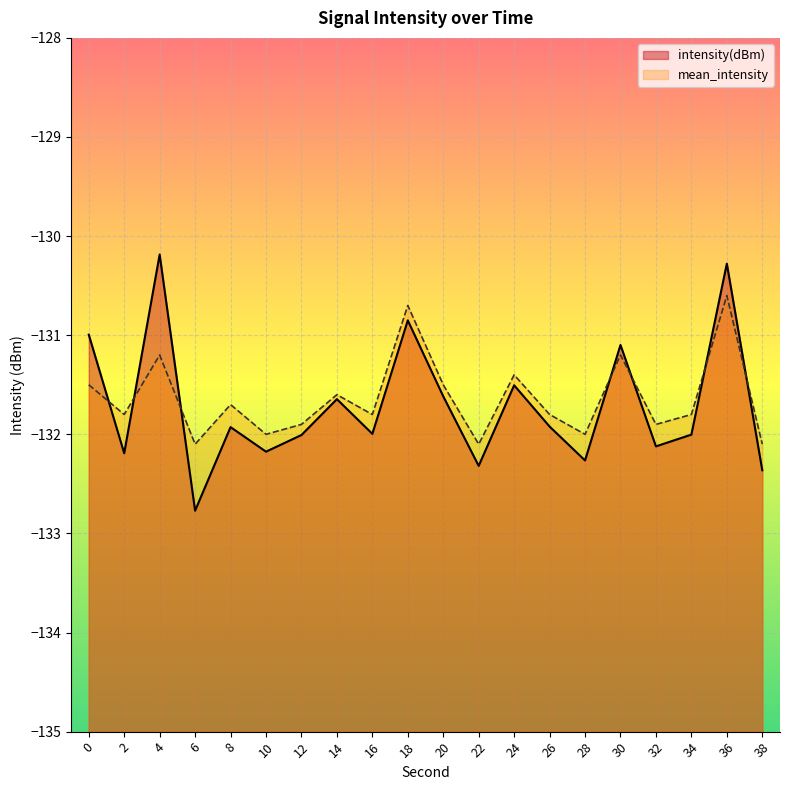

Reading left to right, what are all the values shown in this chart?

intensity(dBm): -131.0	-132.2	-130.2	-132.8	-131.9	-132.2	-132.0	-131.6	-132.0	-130.9	-131.6	-132.3	-131.5	-131.9	-132.3	-131.1	-132.1	-132.0	-130.3	-132.4
mean_intensity: -131.5	-131.8	-131.2	-132.1	-131.7	-132.0	-131.9	-131.6	-131.8	-130.7	-131.5	-132.1	-131.4	-131.8	-132.0	-131.2	-131.9	-131.8	-130.6	-132.1